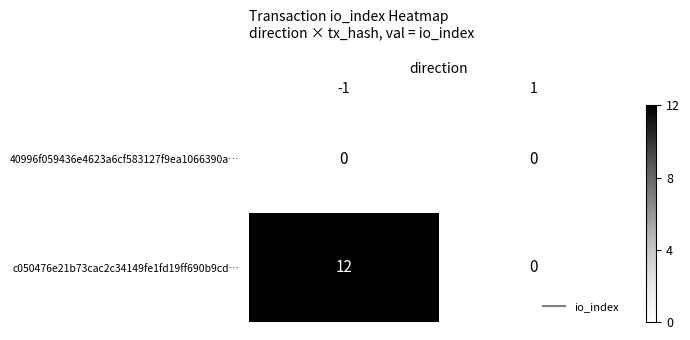

Reading right to left, list all the values displayed in this chart.

40996f059436e4623a6cf583127f9ea1066390a…: 0	0
c050476e21b73cac2c34149fe1fd19ff690b9cd…: 0	12